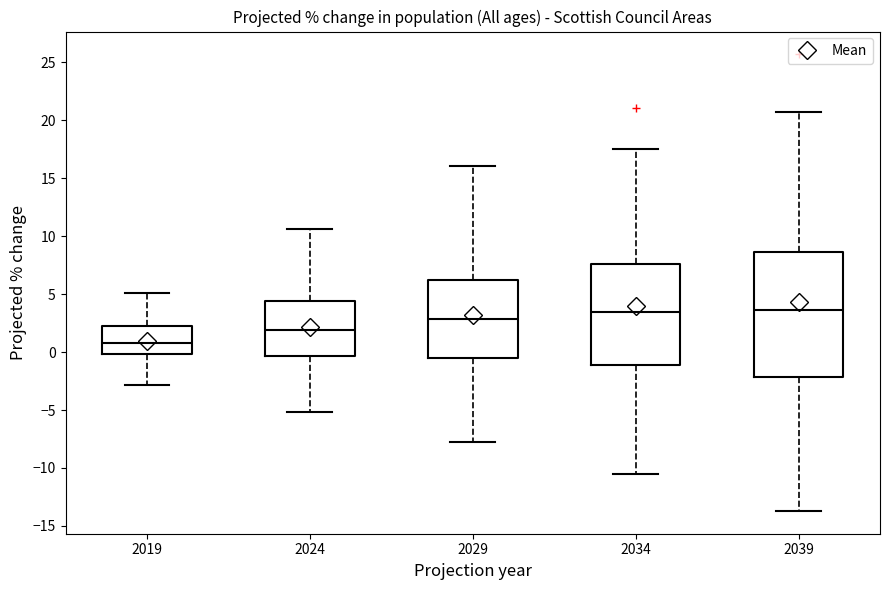

Where does the upper whisker of the box at x = 2019 end on the y-axis? The values are not printed on the chart, so give them approximately, as read against the axis.

5.0